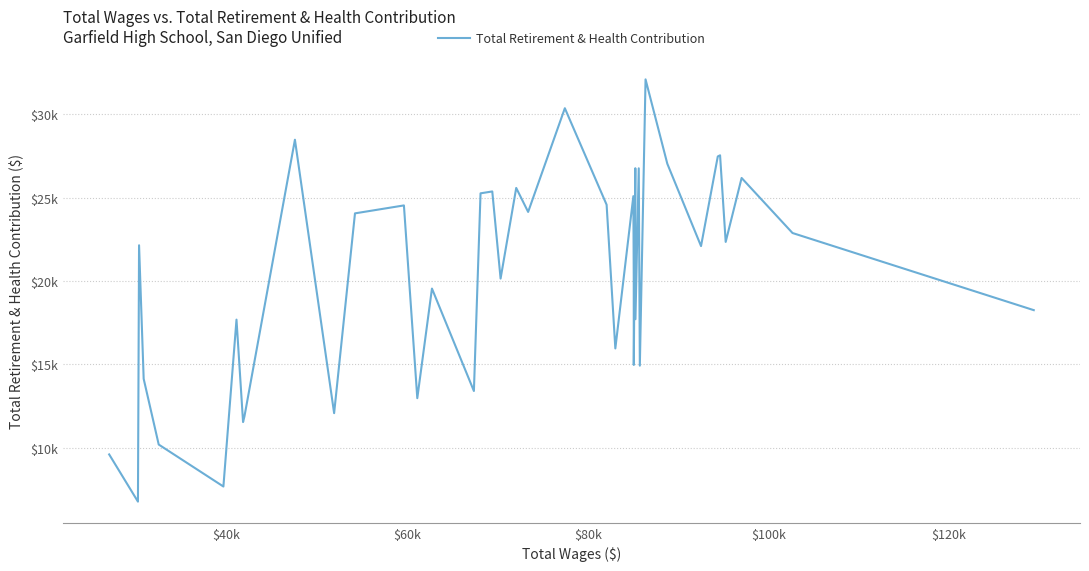

What is the difference between the maximum and minimum values?

25316